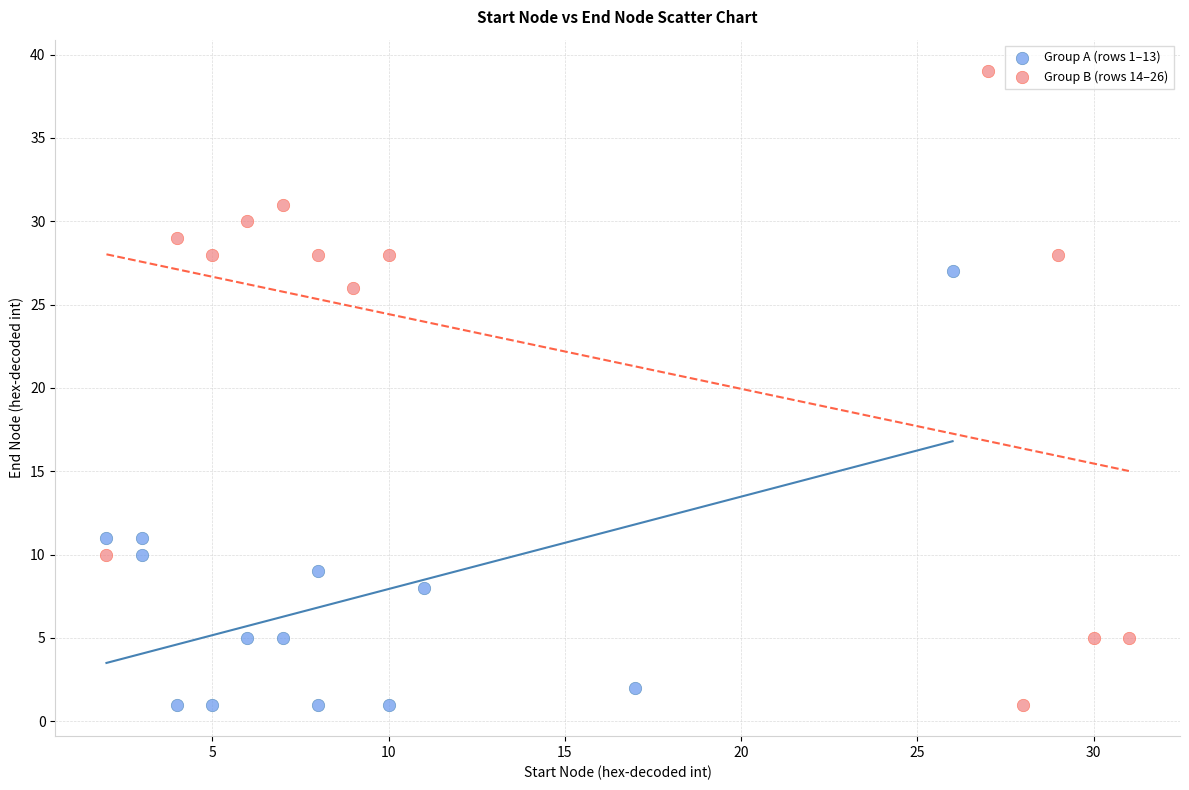

Which series contains the highest Y value?

Group B (rows 14–26)